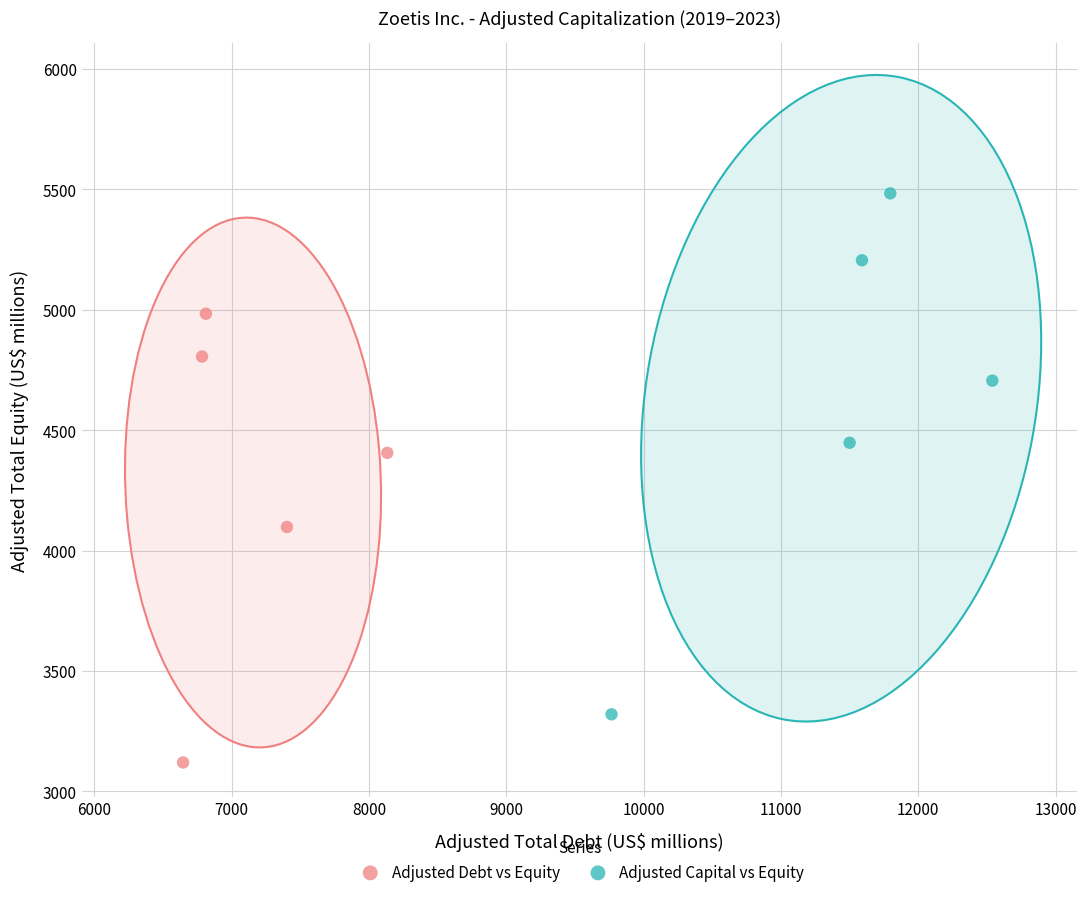

Which series reaches the maximum Y coordinate?

Adjusted Capital vs Equity